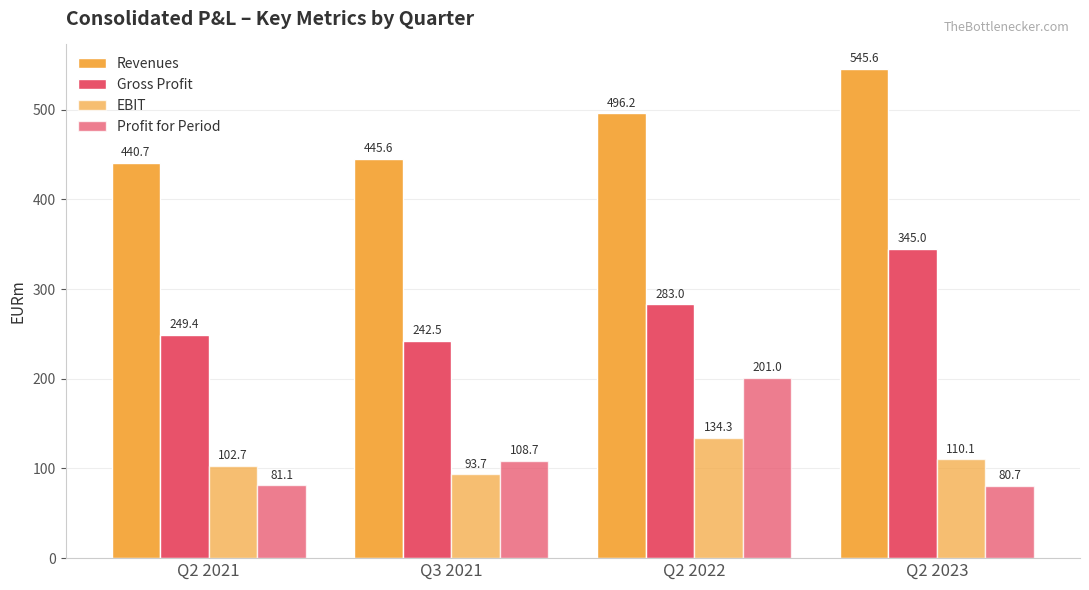

The EBIT series shows 110.1 at Q2 2023. True or false?

True